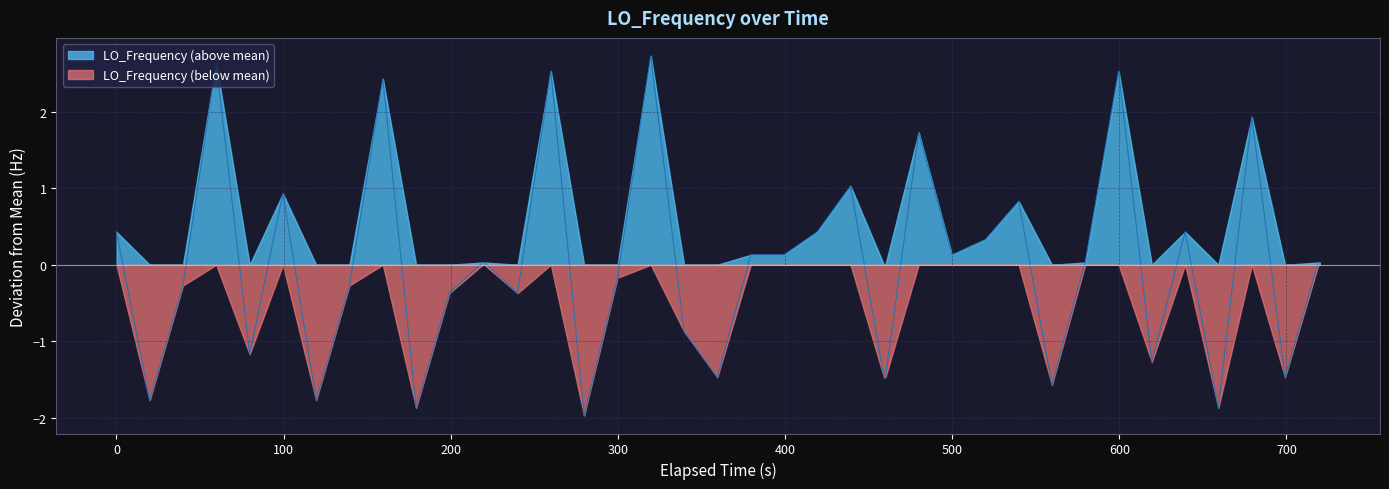

What is the smallest value displayed?

-2.0